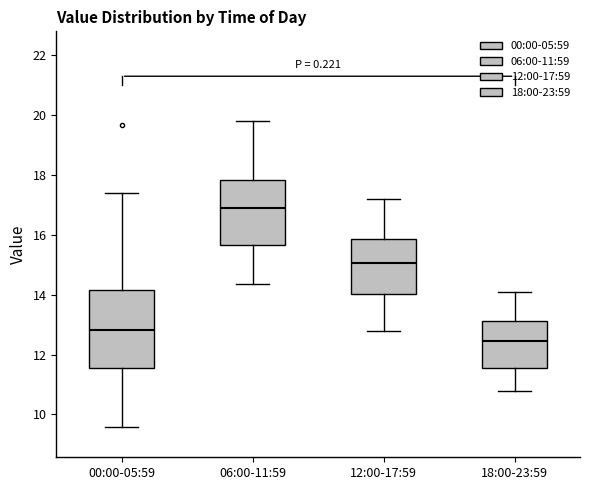

Reading left to right, read every box against the y-axis: the position of its median line, the range the box covers, and the ends of its whiskers. The values are not printed on the chart, so give them approximately, as read against the axis.

00:00-05:59: median 12.8, box 11.6 to 14.2, whiskers 9.6 to 17.4
06:00-11:59: median 17.0, box 15.6 to 17.8, whiskers 14.4 to 19.8
12:00-17:59: median 15.0, box 14.0 to 15.8, whiskers 12.8 to 17.2
18:00-23:59: median 12.4, box 11.6 to 13.2, whiskers 10.8 to 14.2